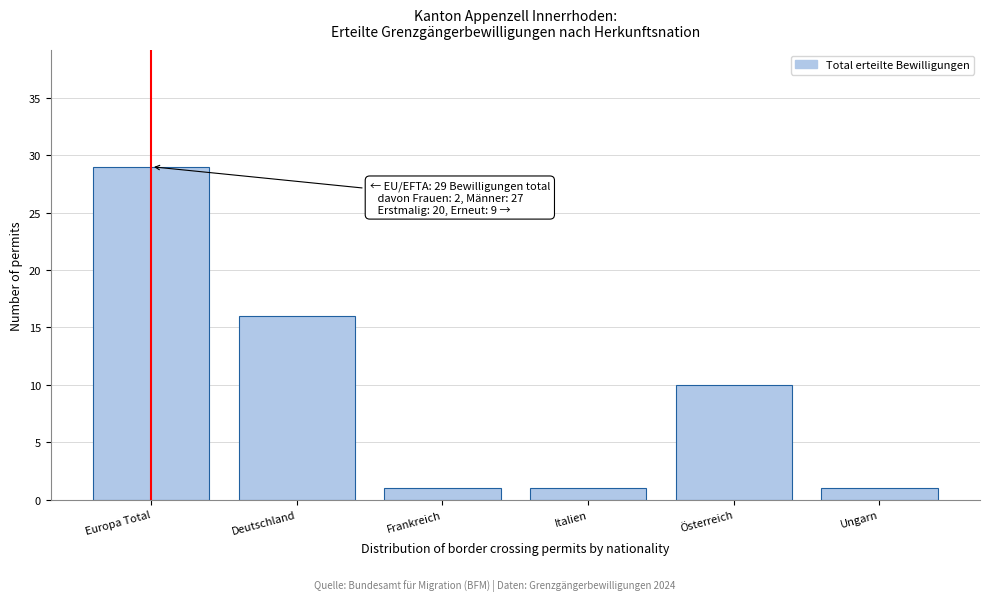

Reading left to right, list all the values displayed in this chart.

Europa Total=29	Deutschland=16	Frankreich=1	Italien=1	Österreich=10	Ungarn=1